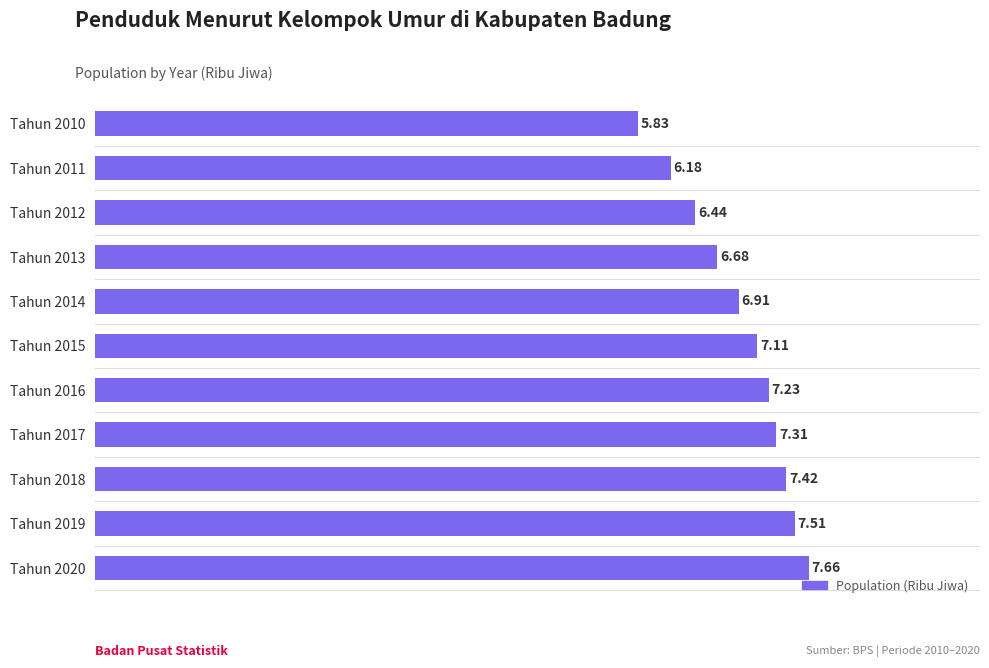

What is the change in value from Tahun 2012 to Tahun 2020?

+1.2